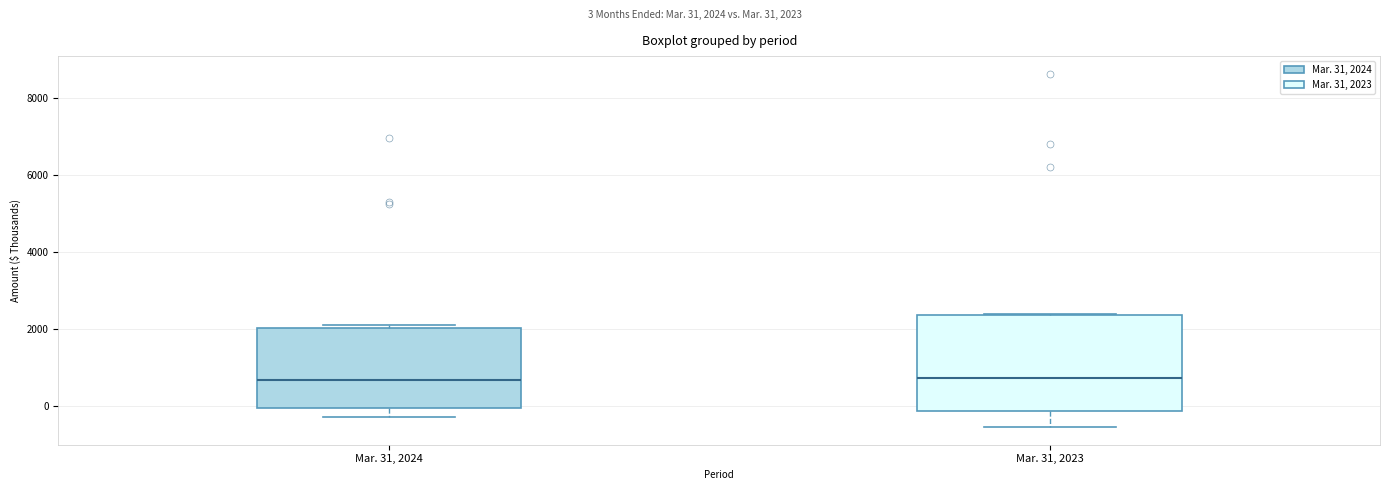

Where does the median line of the box for Mar. 31, 2023 sit on the y-axis? The values are not printed on the chart, so give them approximately, as read against the axis.

800